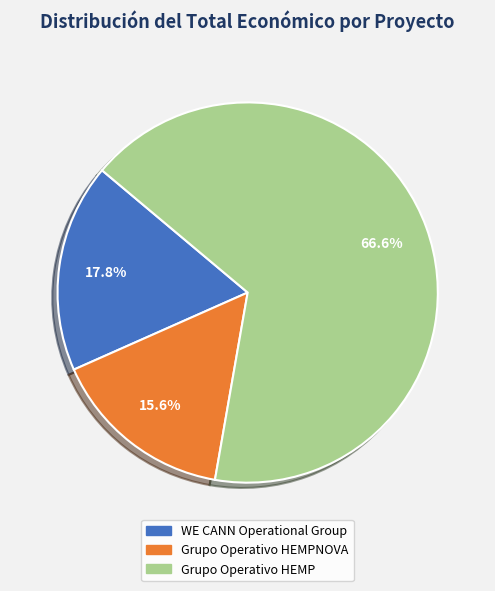

Is there any slice that represents more than half of the pie?

Yes